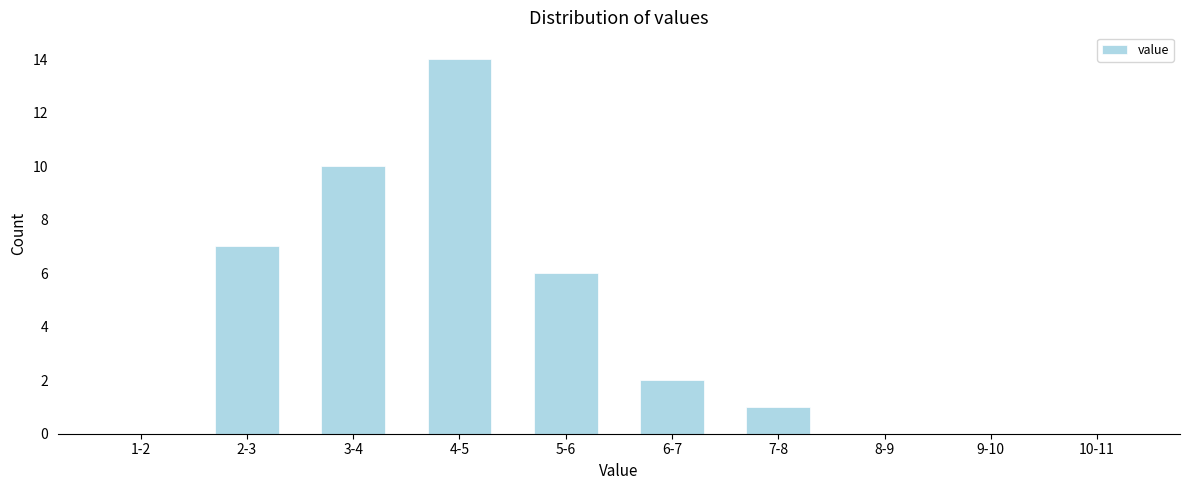

Reading left to right, list all the values displayed in this chart.

1-2=0	2-3=7	3-4=10	4-5=14	5-6=6	6-7=2	7-8=1	8-9=0	9-10=0	10-11=0